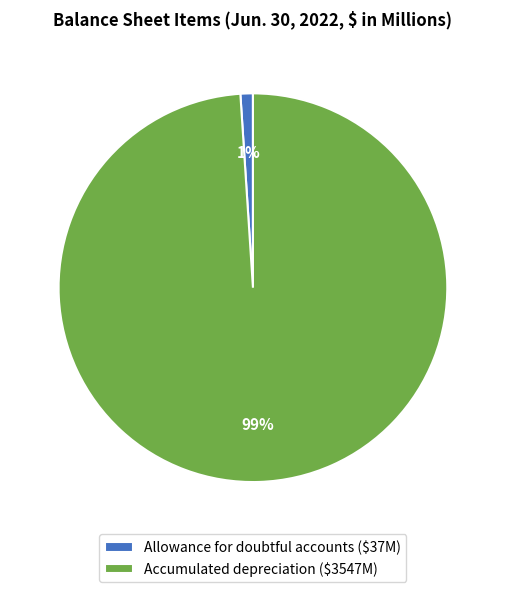

What percentage is the Allowance for doubtful accounts ($37M) slice, to the nearest percent?

1%